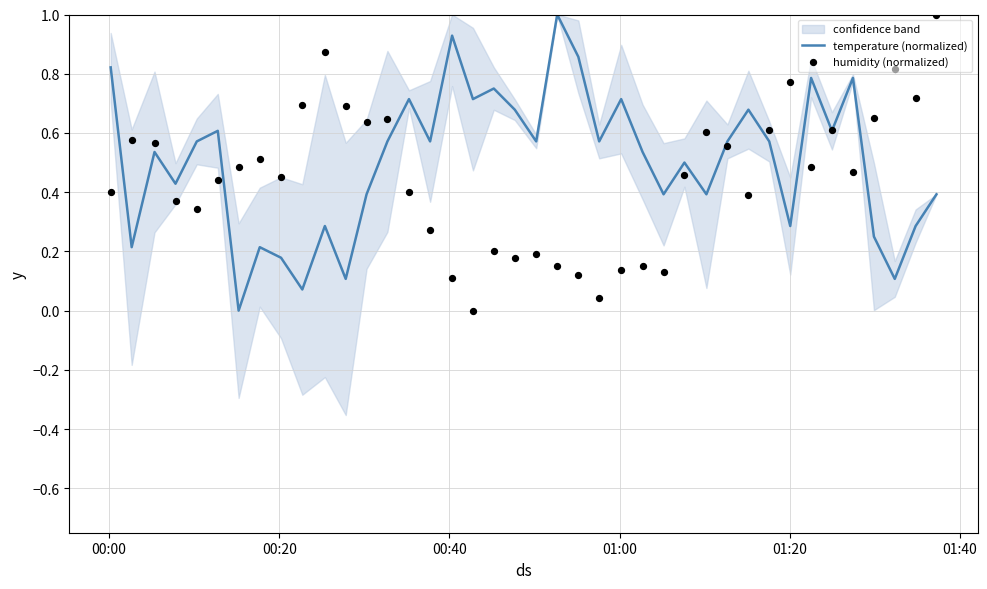

Is the value of humidity (normalized) at 36 greater than the value of temperature (normalized) at 01:40?

Yes